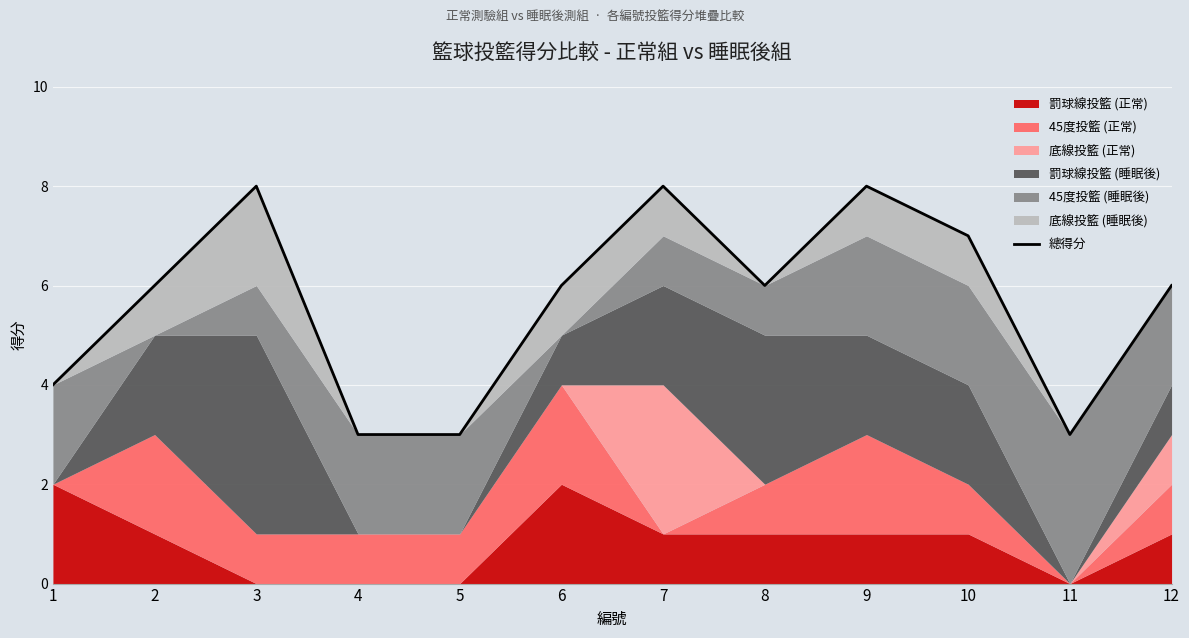

What is the sum of all values?

68